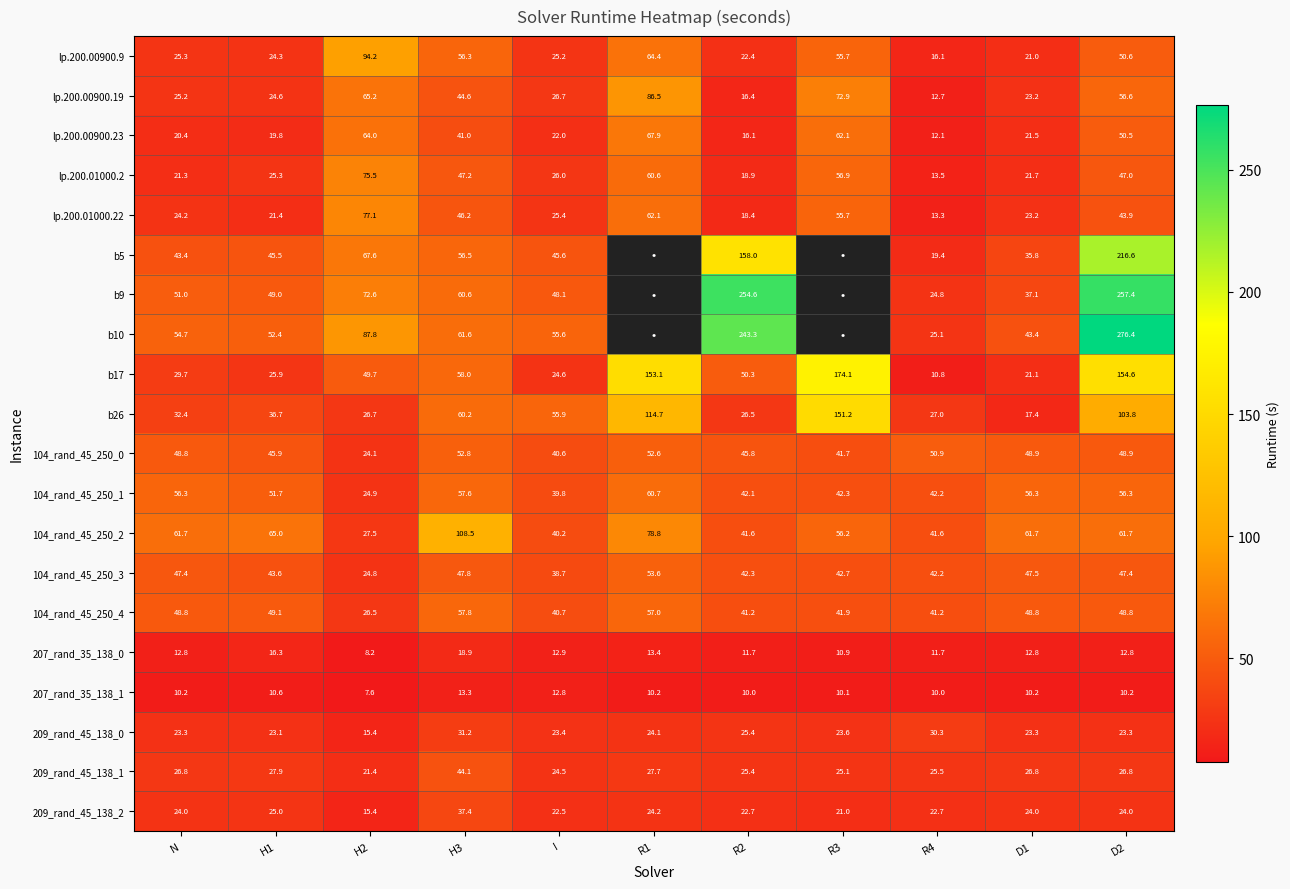

What is the difference between the maximum and second lowest values in the 207_rand_35_138_1 series?

3.3